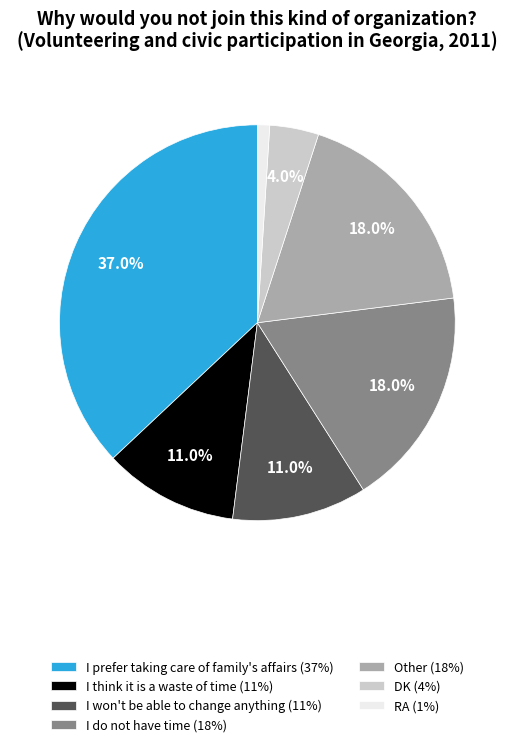

True or false: I do not have time accounts for 18% of the total.

True